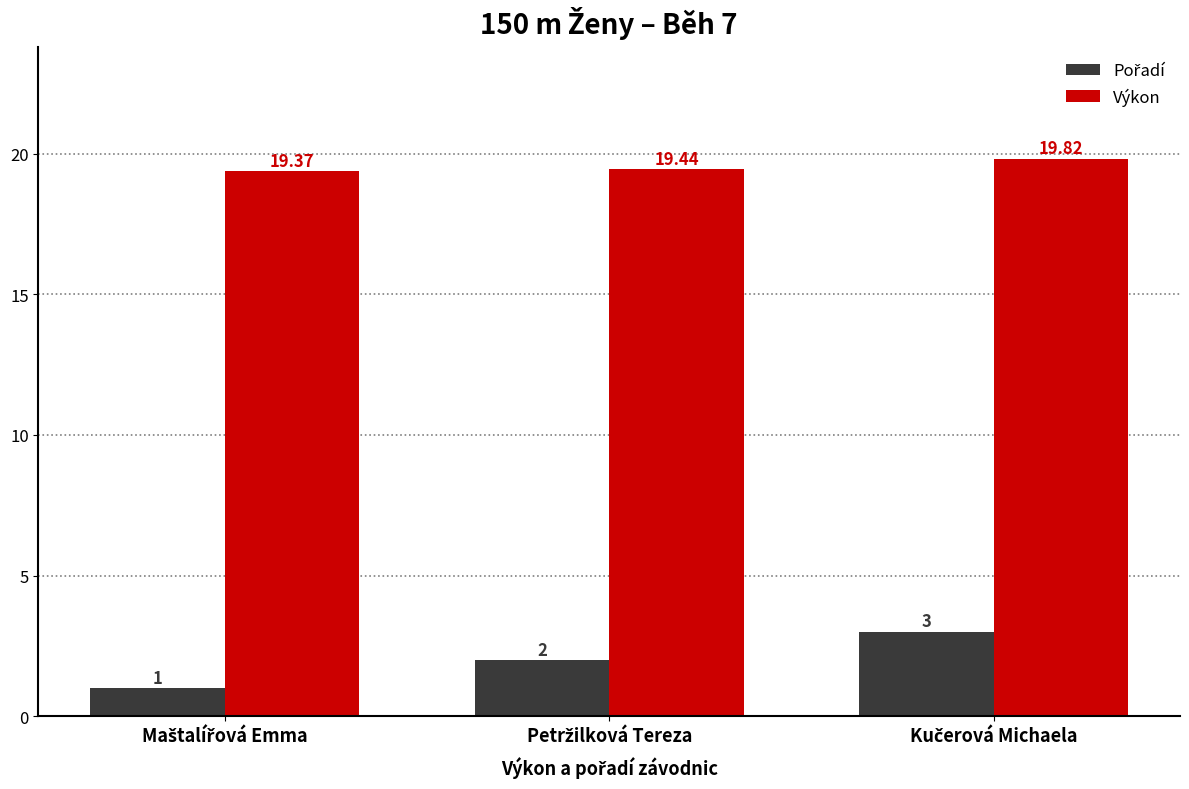

Which series has the largest total across all categories?

Výkon